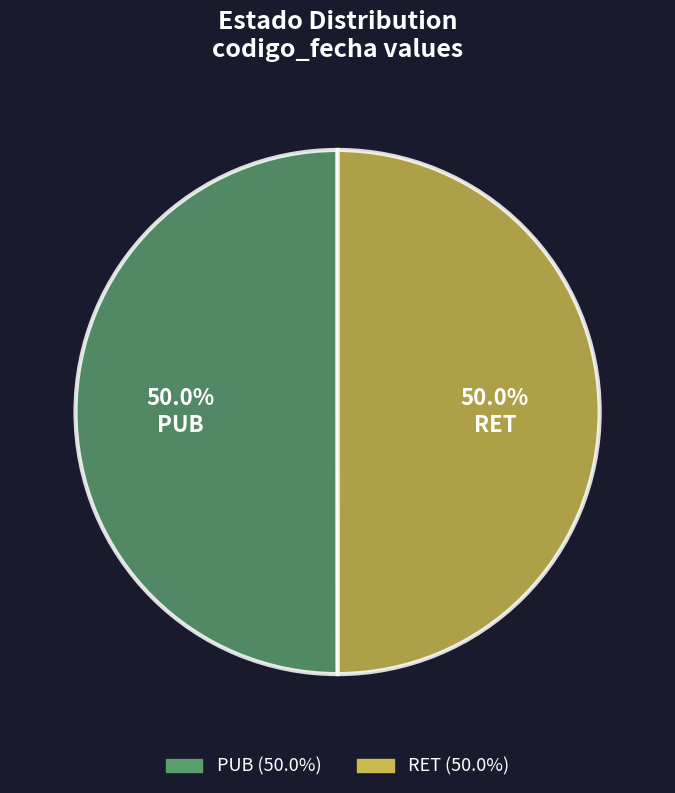

What is the ratio of the value at PUB to the value at RET?

1.0